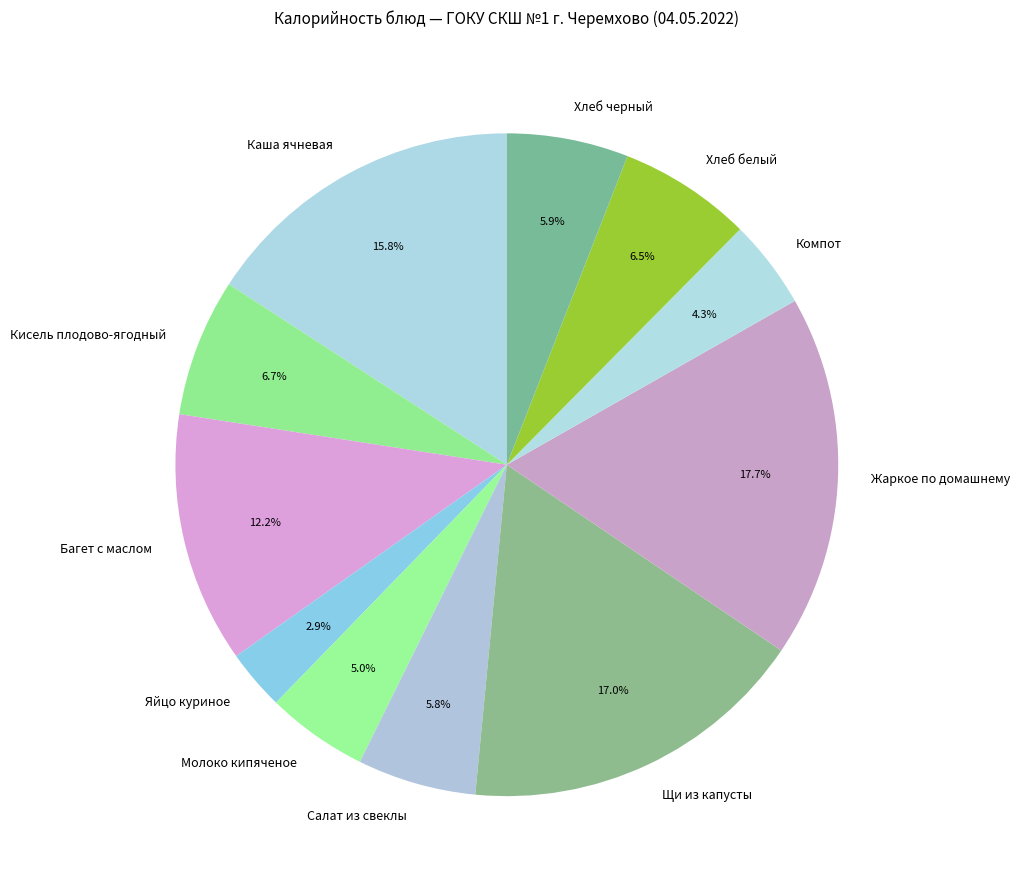

Approximately how many times larger is the value at Яйцо куриное compared to Хлеб черный?

0.5